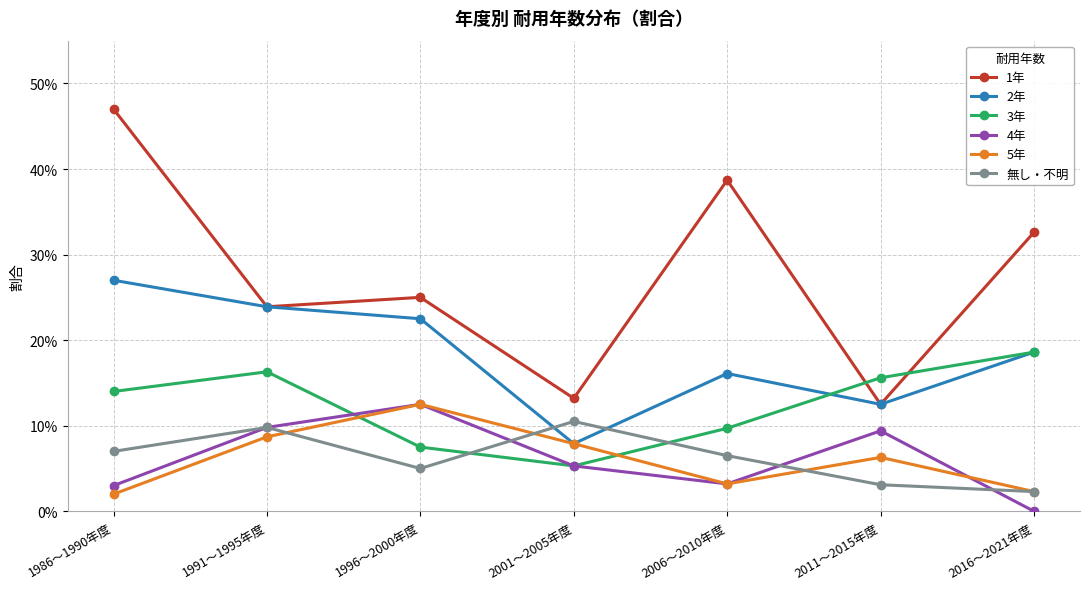

Where do 3年 and 1年 first cross each other?

2006～2010年度 and 2011～2015年度